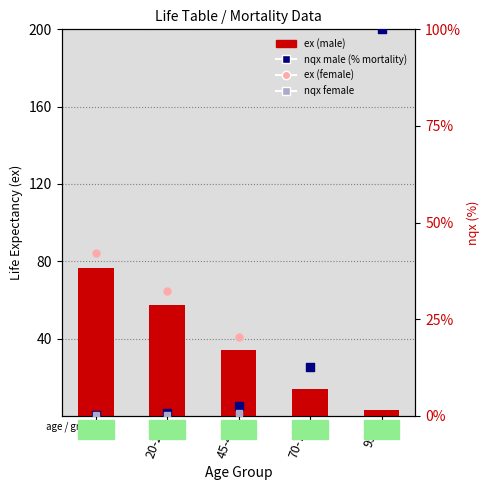

Which series has the largest Y range (max minus min)?

nqx male (% mortality)